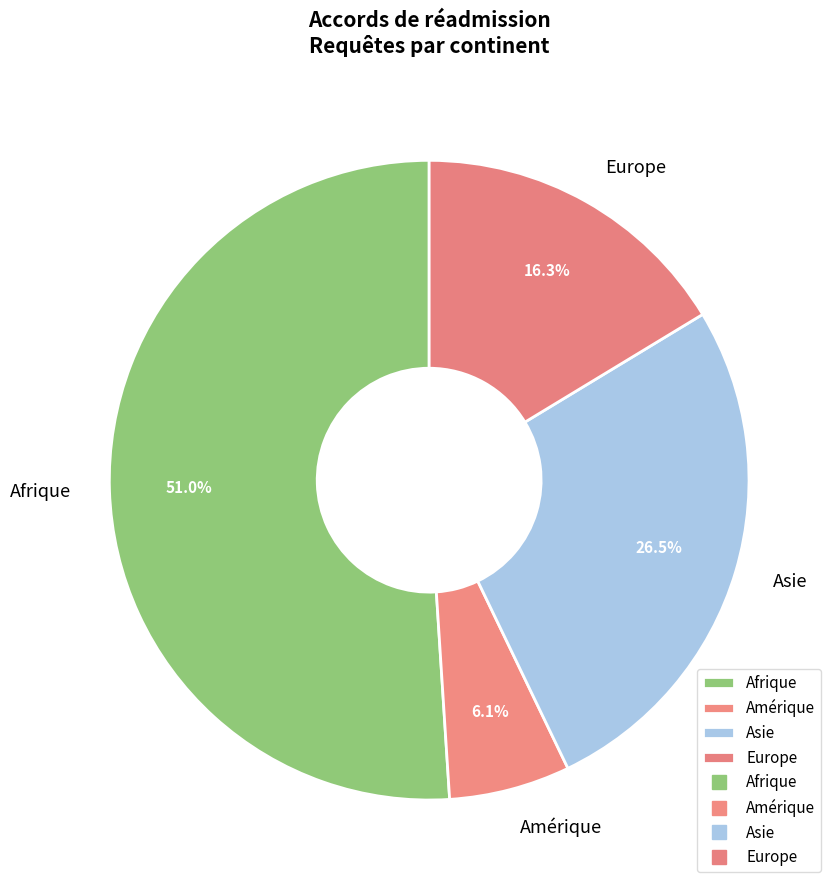

Which category has the biggest portion of the pie?

Afrique